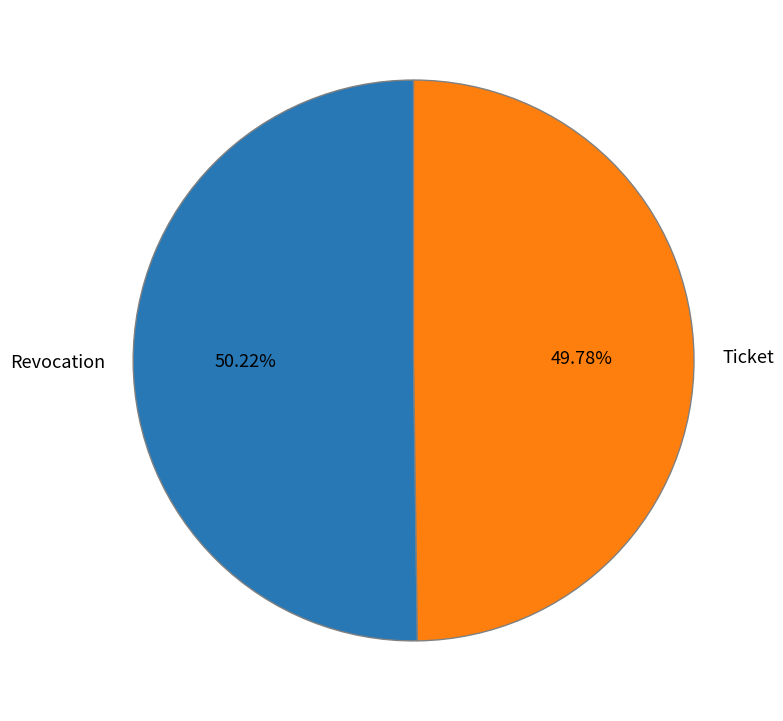

What portion of the pie excludes Revocation?

49.8%